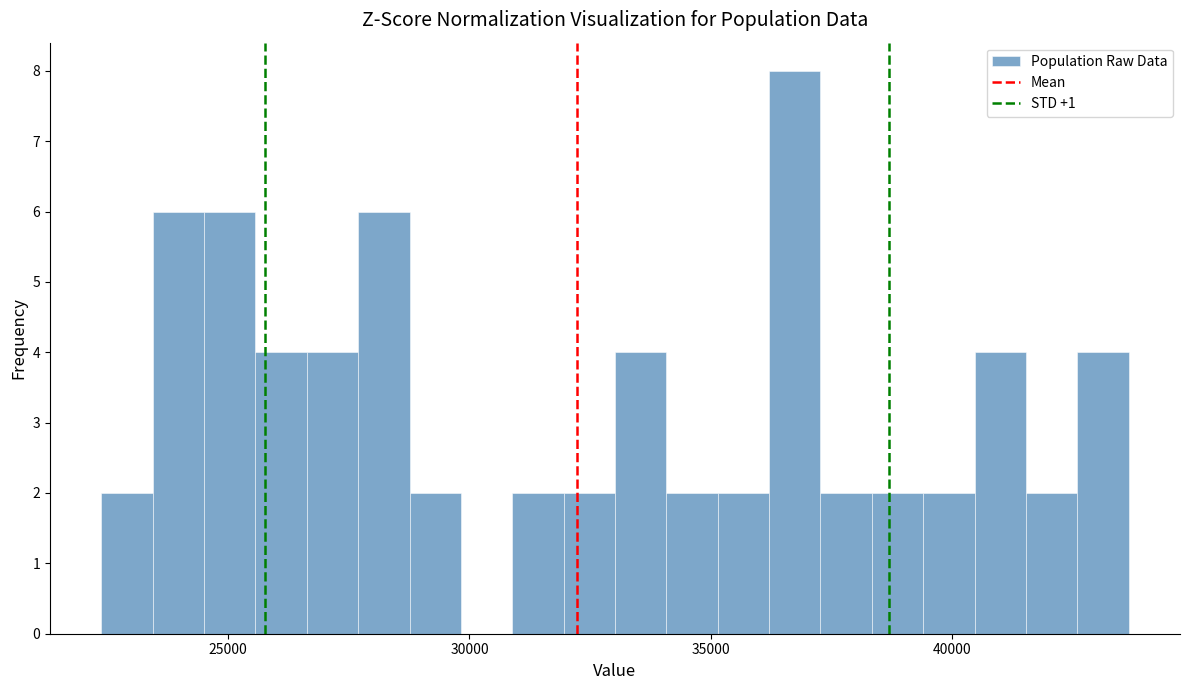

Around what value on the x-axis is the tallest bar? Give the approximate position of its centre, as read against the axis.

36500